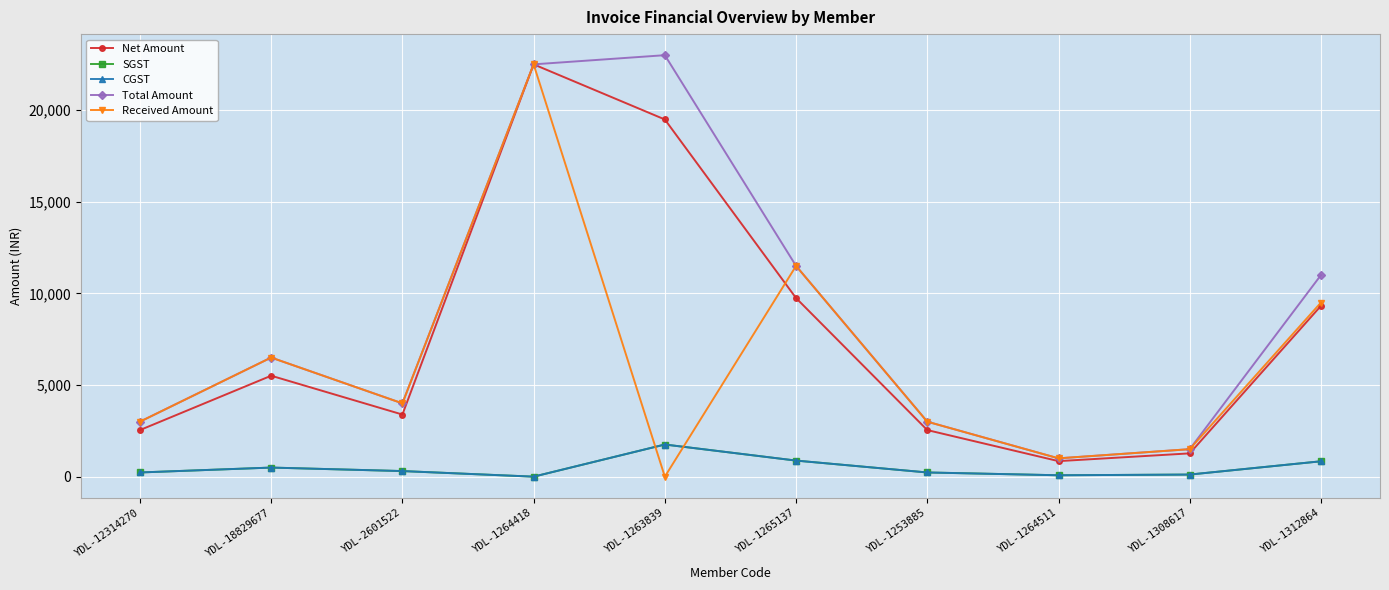

At which label does CGST first exceed 305?

YDL-18829677